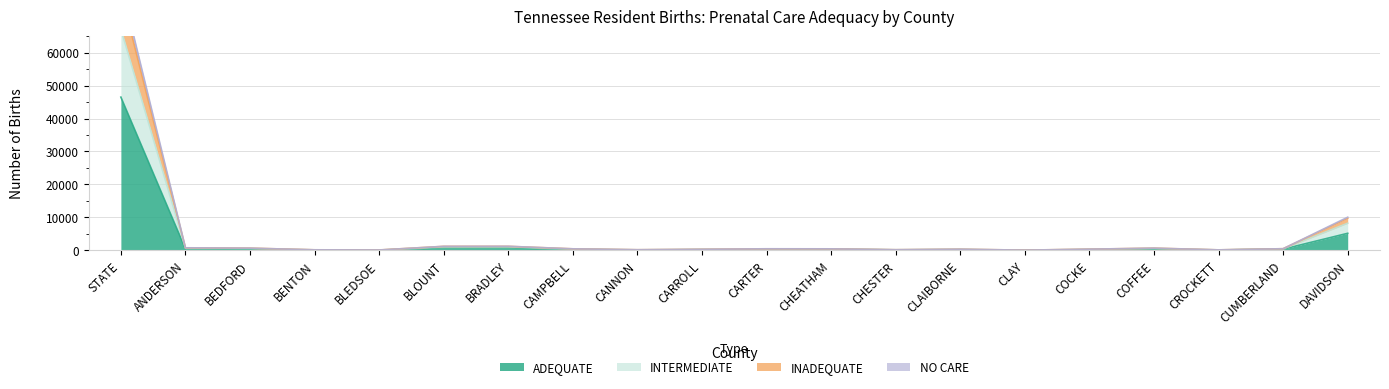

What is the total value across all series at STATE?

273094